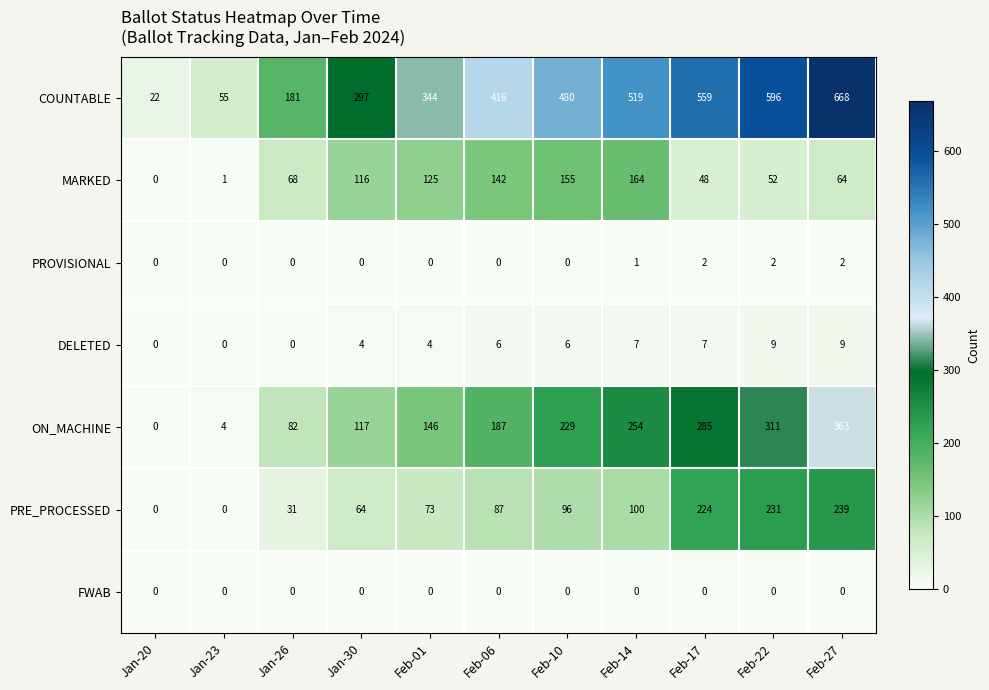

What is the difference between the maximum and minimum values in the ON_MACHINE series?

363